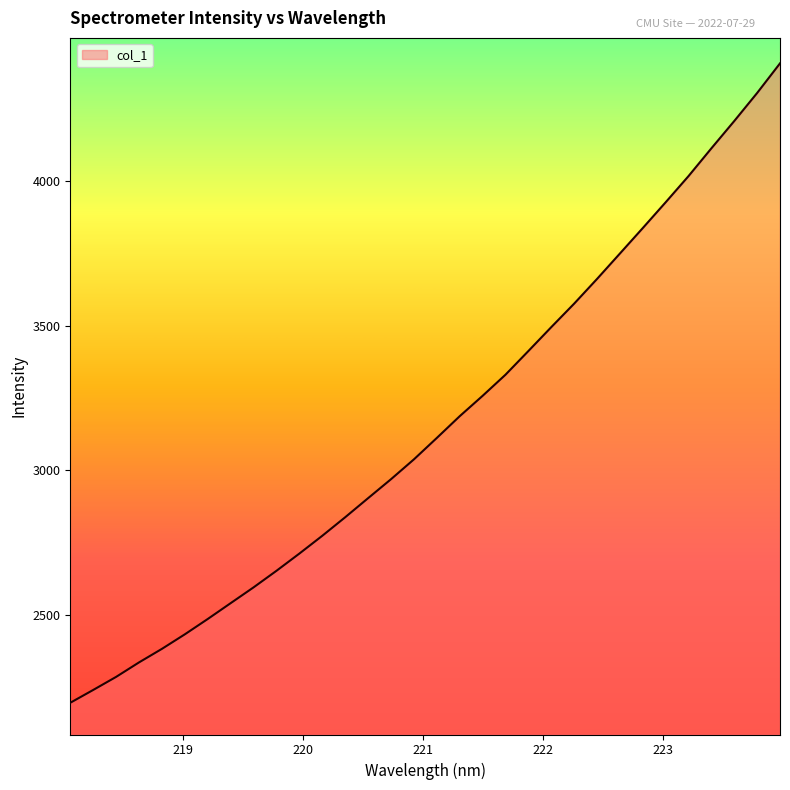

What is the greatest value displayed?

4407.7